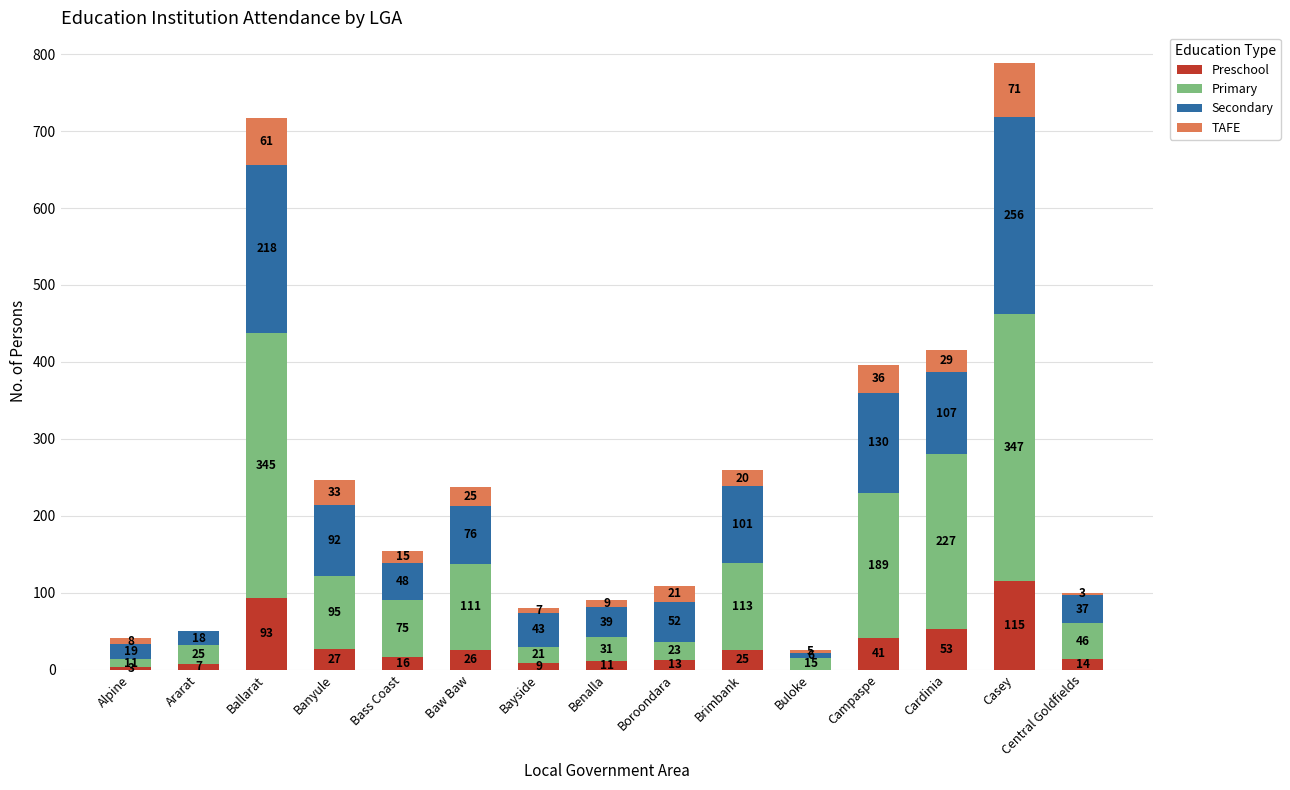

How many categories are shown in the chart?

15